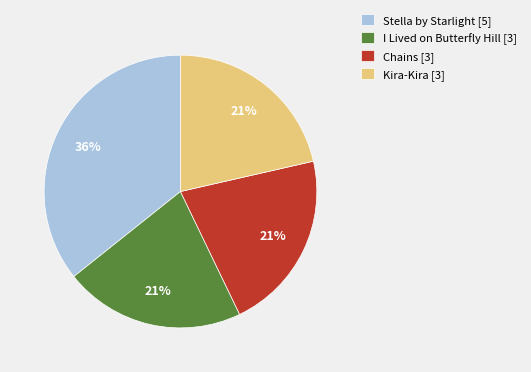

Is the sum of I Lived on Butterfly Hill [3] and Chains [3] greater than half?

No